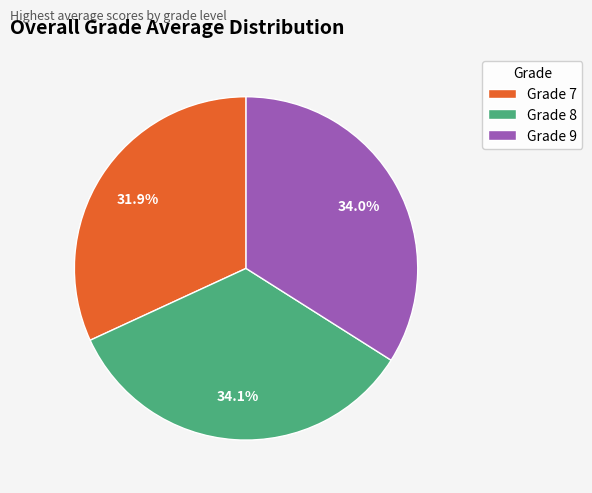

Count the number of slices in the pie.

3